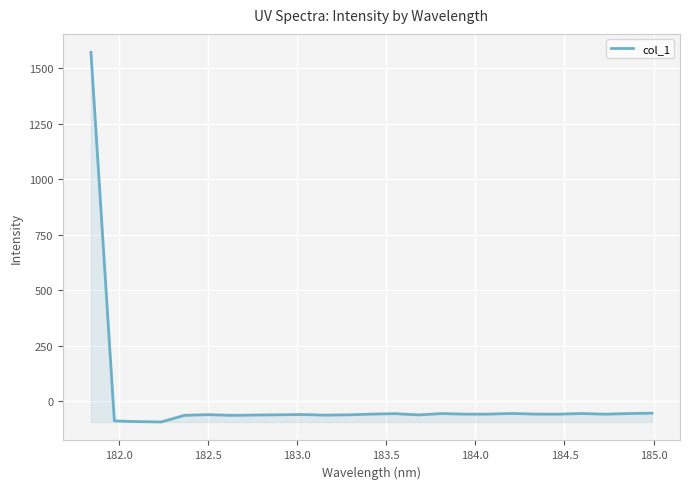

What is the difference between the maximum and minimum values?

1664.2